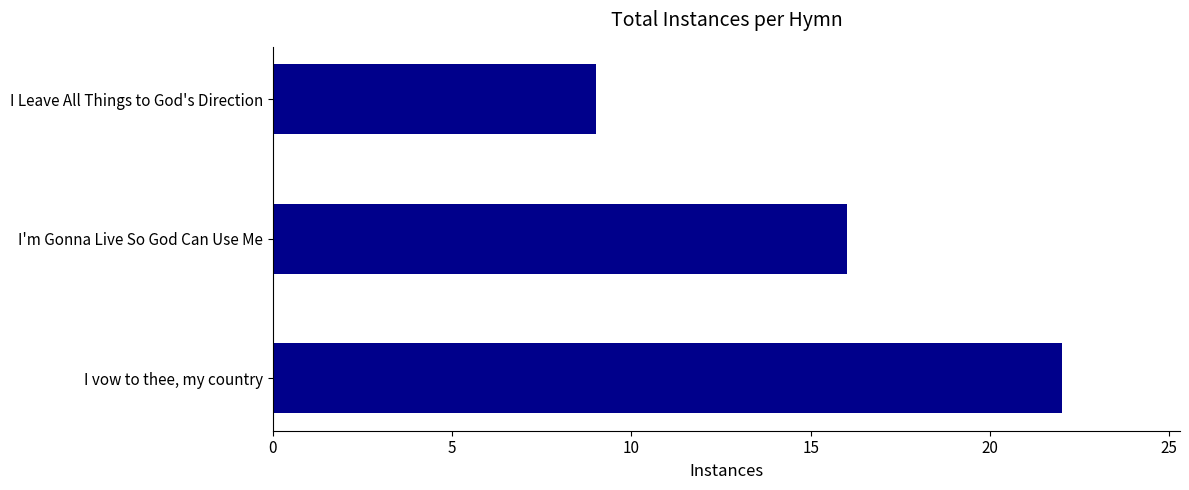

List the labels in order of value, smallest first.

I Leave All Things to God's Direction, I'm Gonna Live So God Can Use Me, I vow to thee, my country